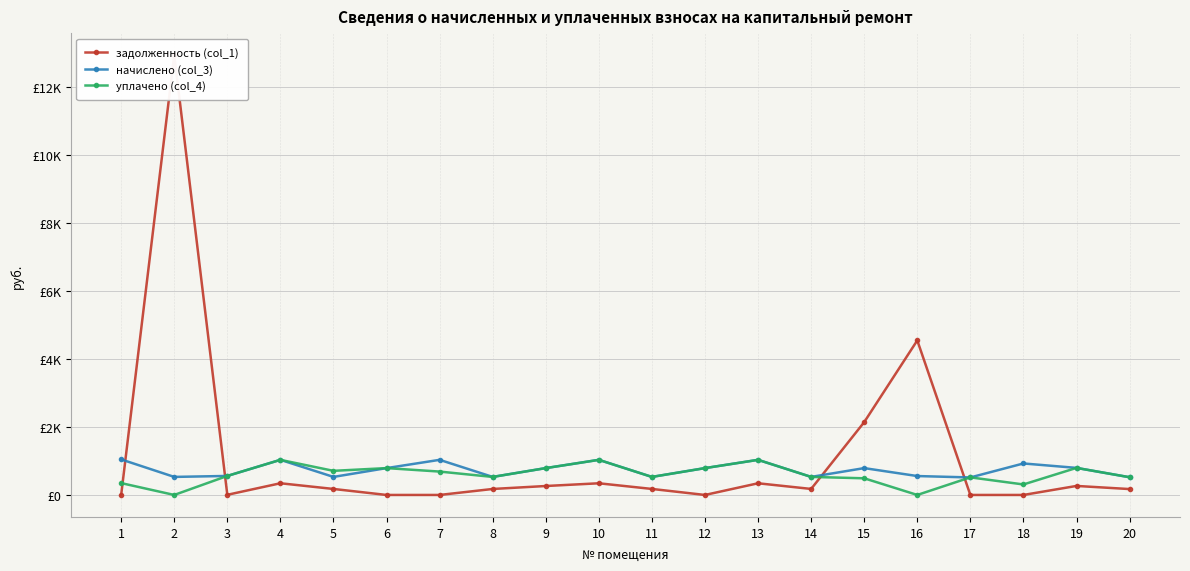

How many interior local valleys does the начислено (col_3) series have?

6